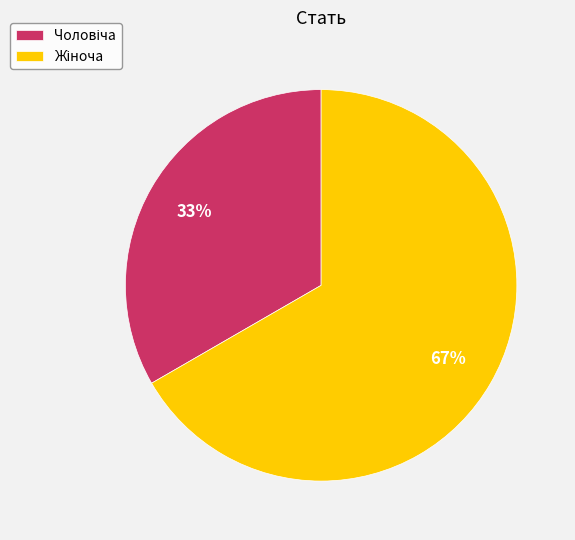

To the nearest percent, what is the average slice percentage?

50%